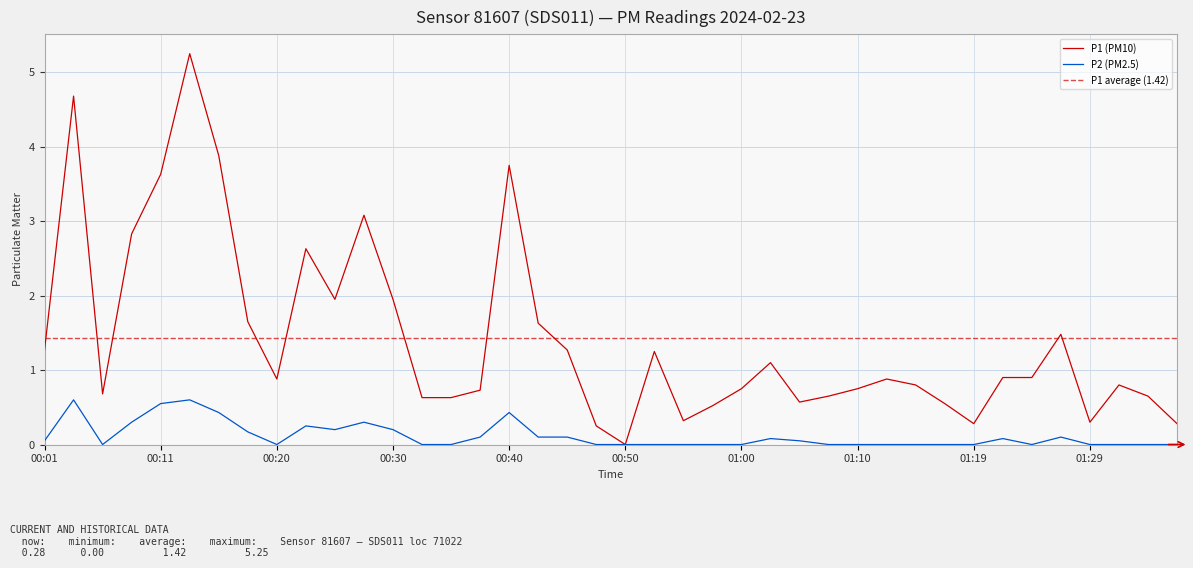

At which label is P2 closest to 0?

00:06